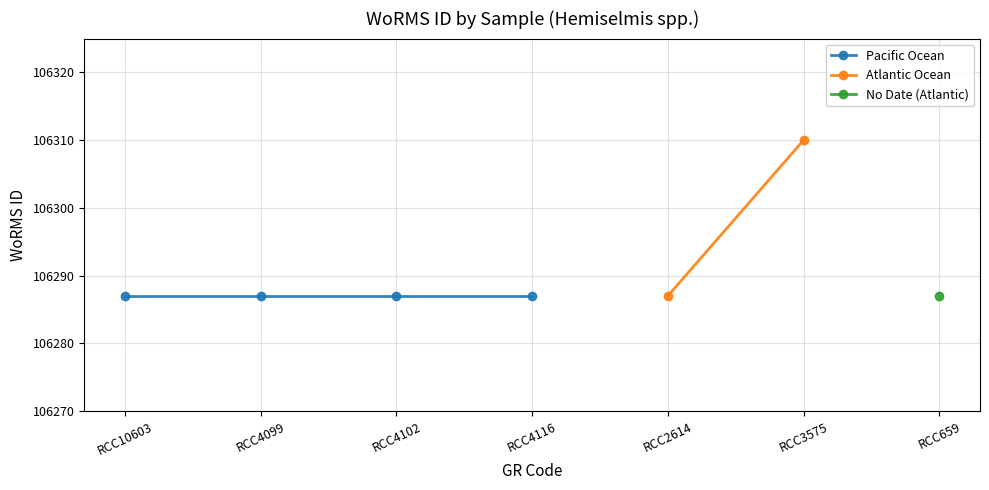

Is this an area chart (filled region under the line)?

No